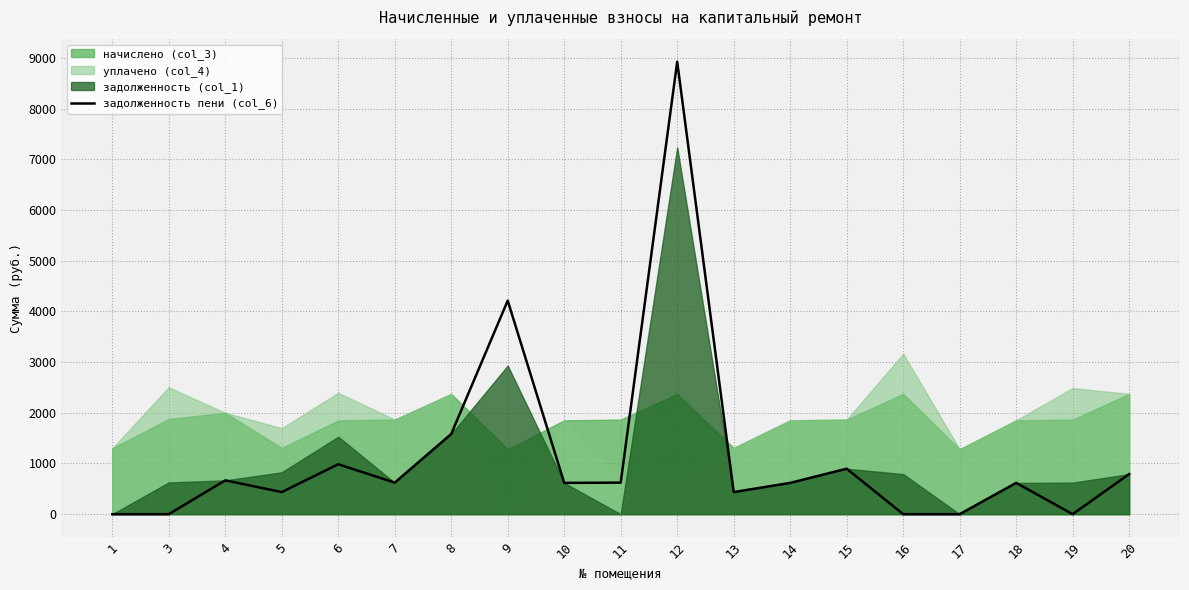

Where is the data nearest to the value 4463?

9